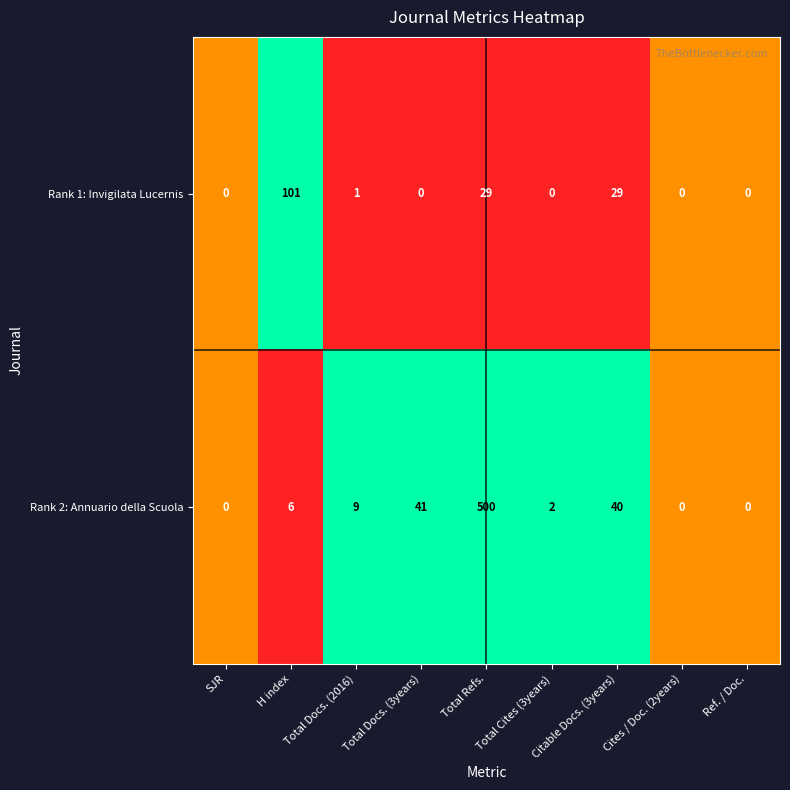

Which series has the largest total across all categories?

Rank 2: Annuario della Scuola